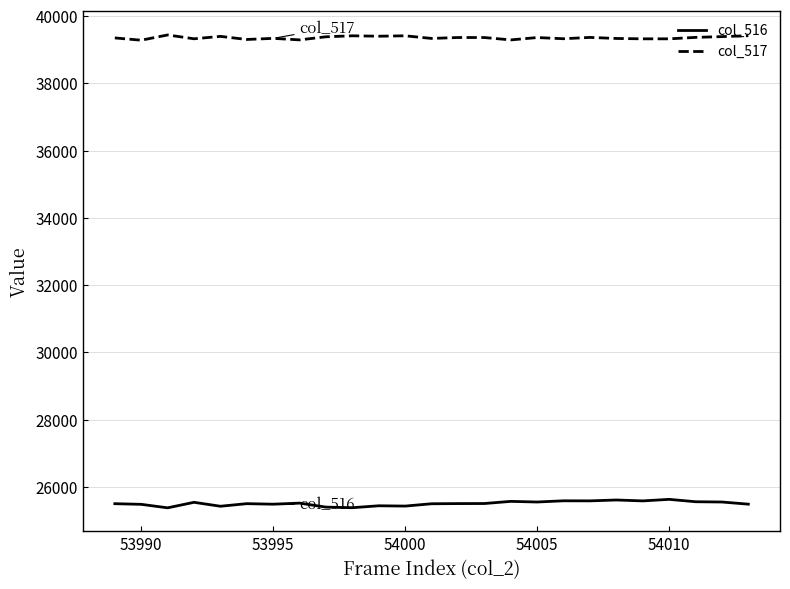

What is the minimum value for col_516?

25379